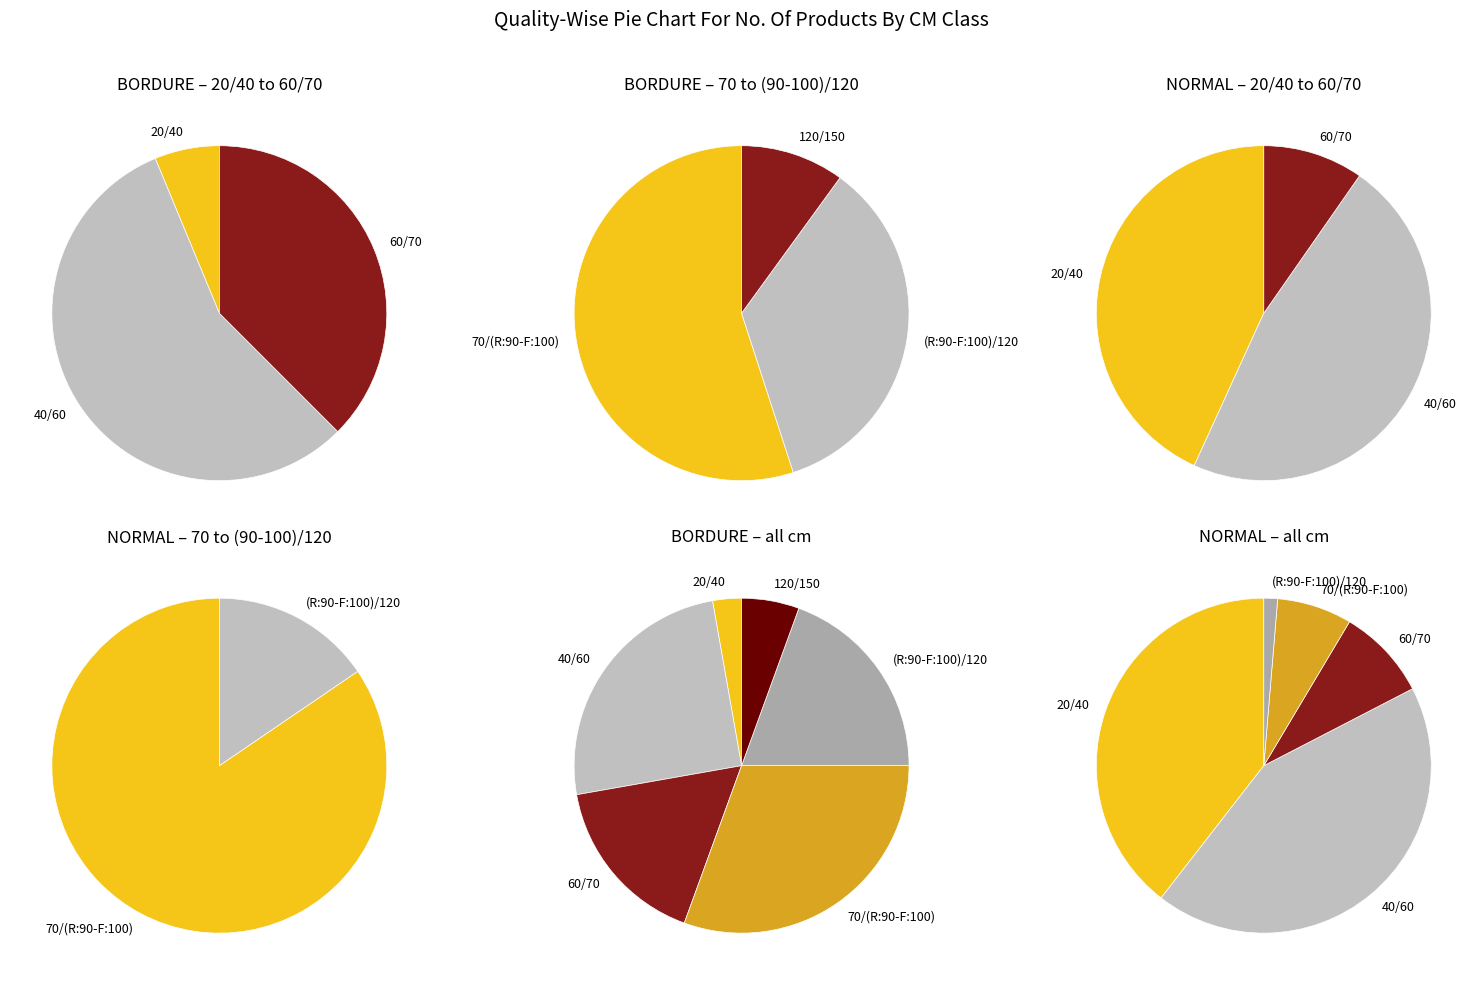

What is the largest slice in the pie chart?

40/60